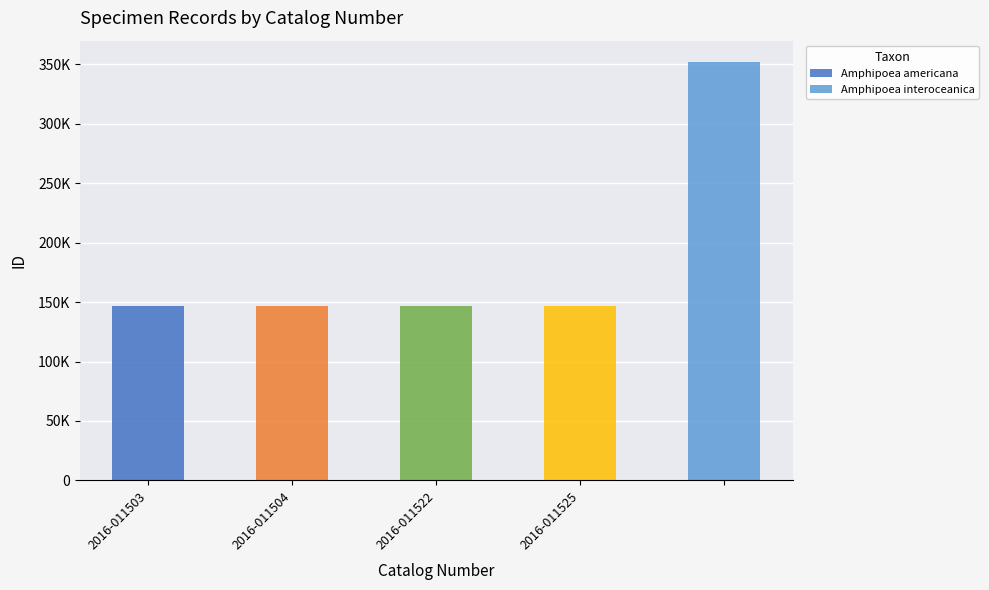

The ID series shows 53914 at 2016-011525. True or false?

False